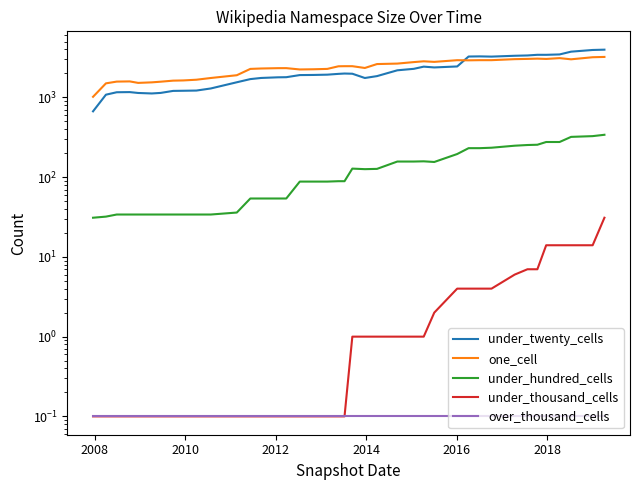

True or false: one_cell and under_hundred_cells intersect in this chart.

False